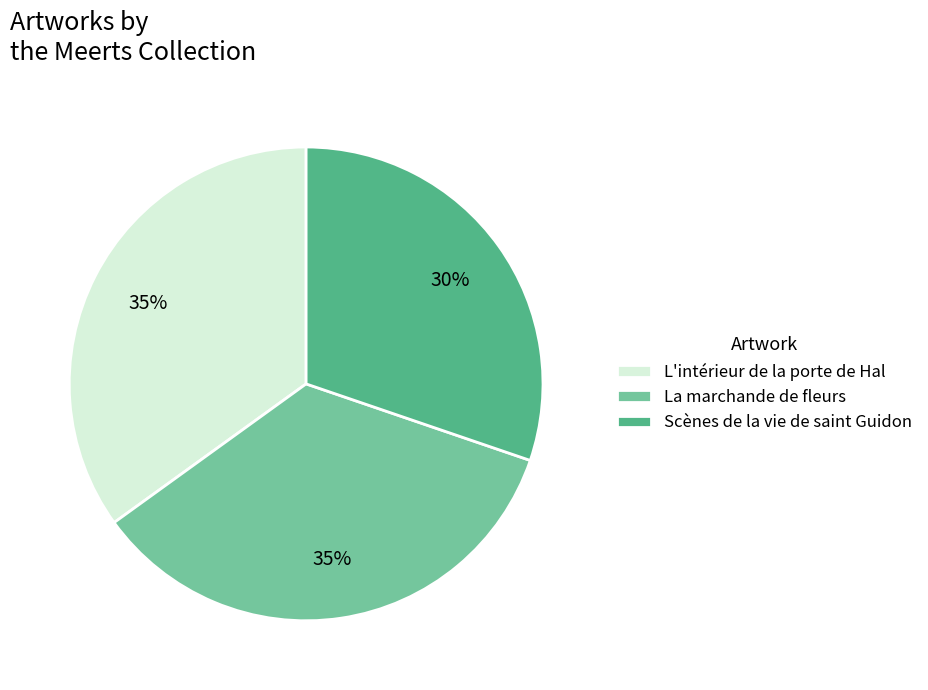

How many segments does this pie chart have?

3